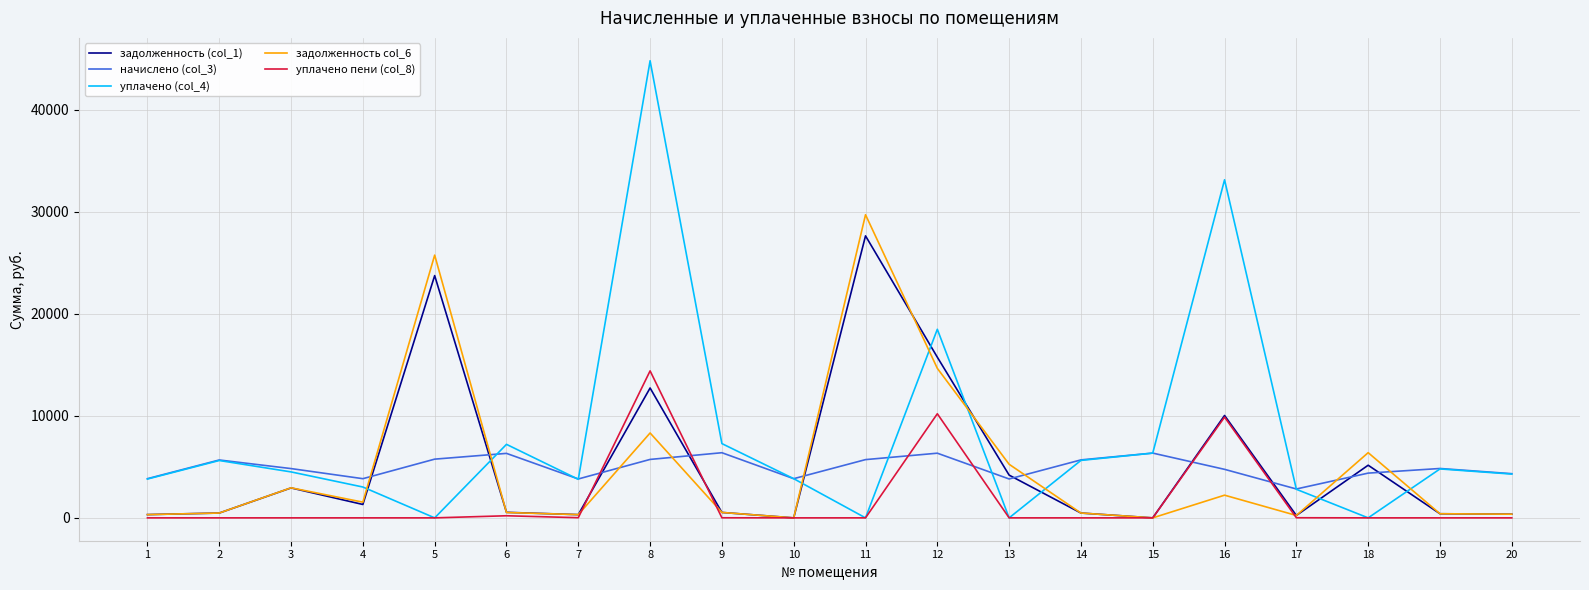

What is the sum of the задолженность col_6 values at 10 and 6?

526.6